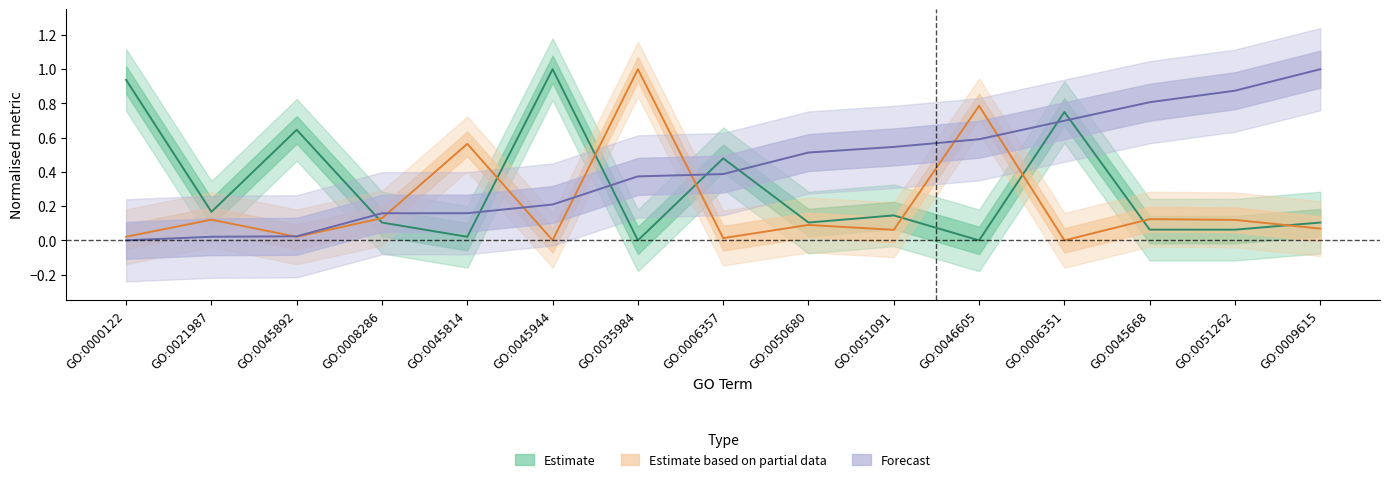

What is the label of the 14th point from the left?

GO:0051262